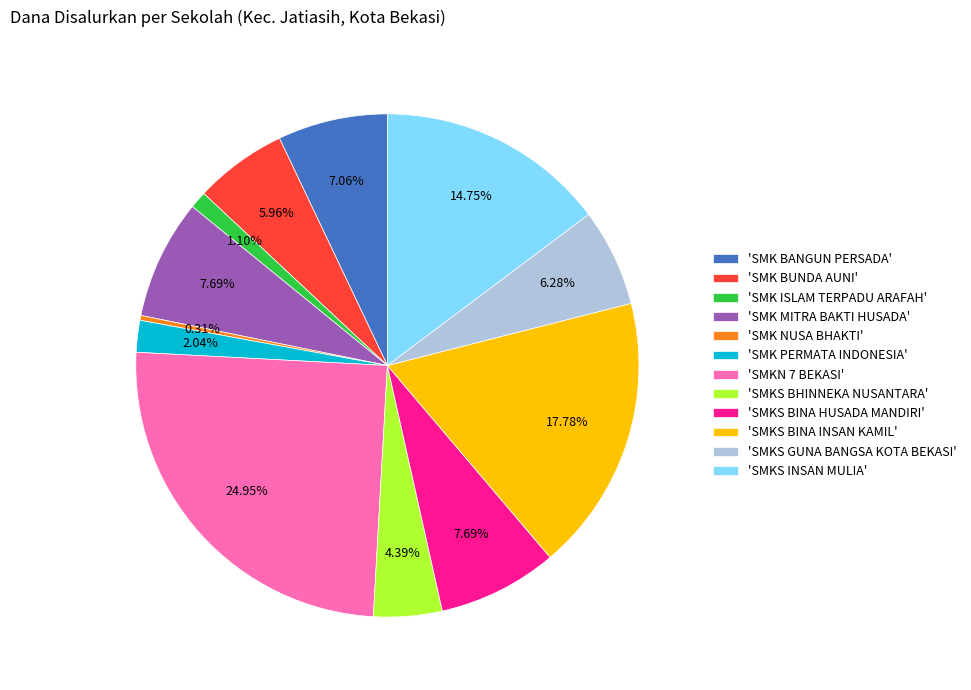

What is the ratio of the value at 'SMKS GUNA BANGSA KOTA BEKASI' to the value at 'SMK NUSA BHAKTI'?

20.0